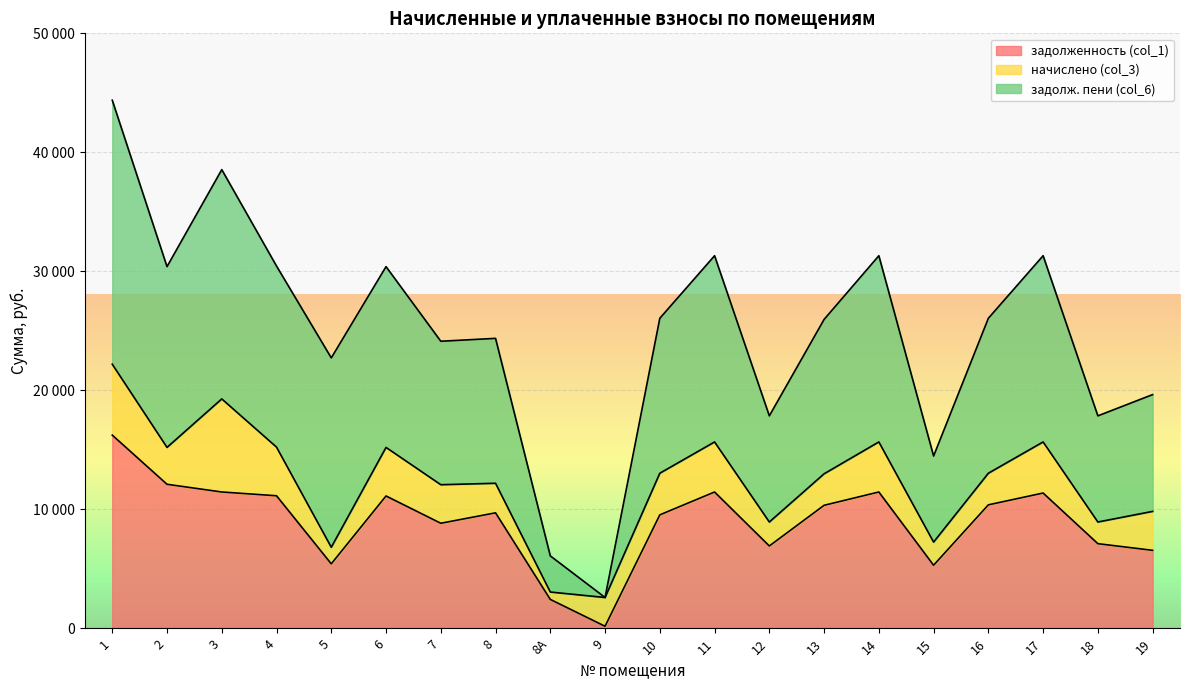

What value does the начислено (col_3) series have at 1?

5961.6